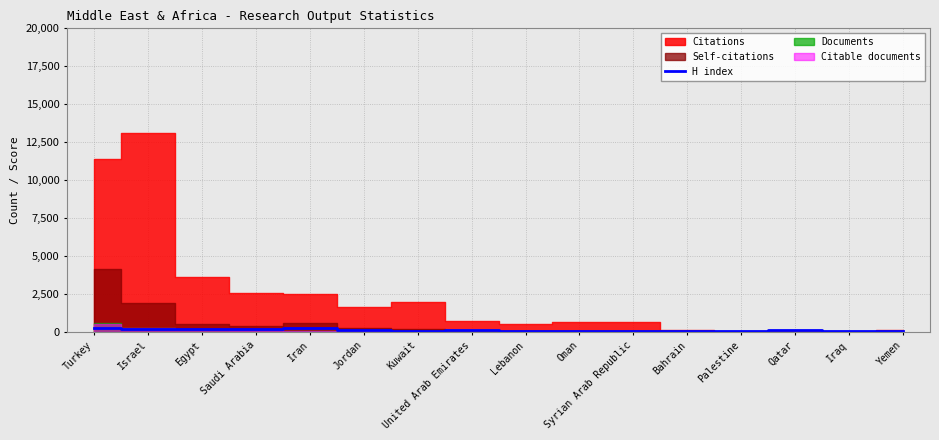

What is the value of the 14th point from the left?

114